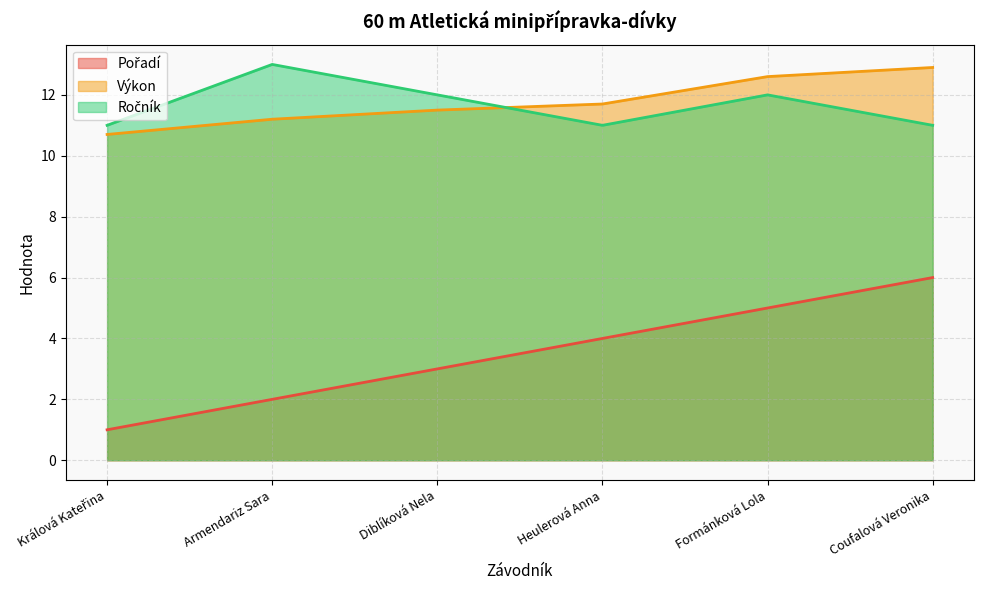

True or false: Pořadí and Výkon cross at least once.

False